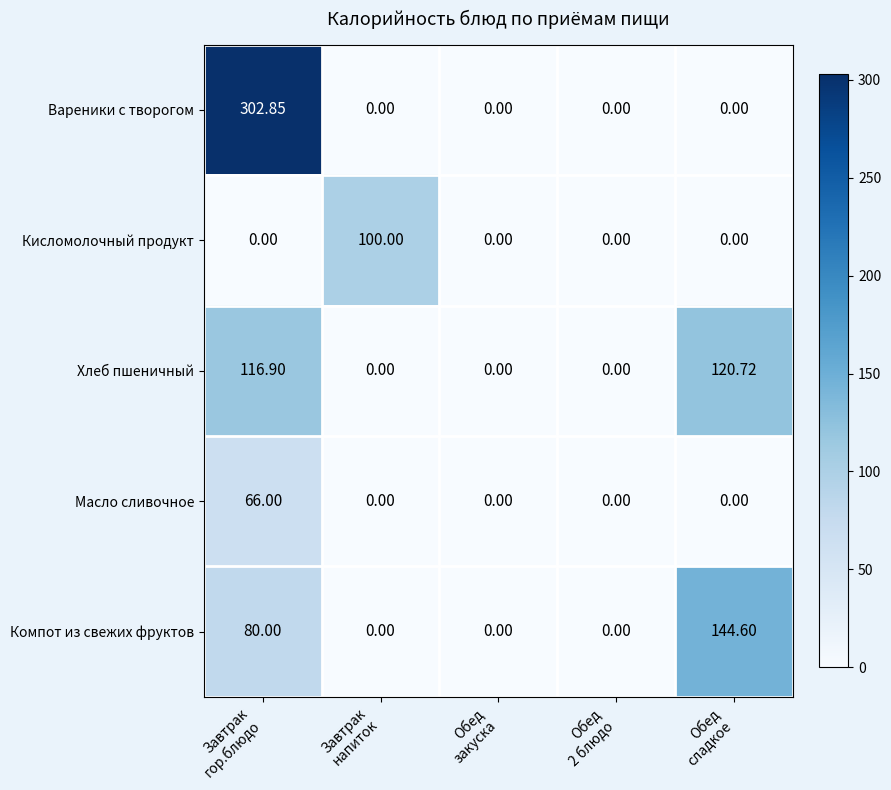

At which category is the sum across all series the highest?

Завтрак
гор.блюдо